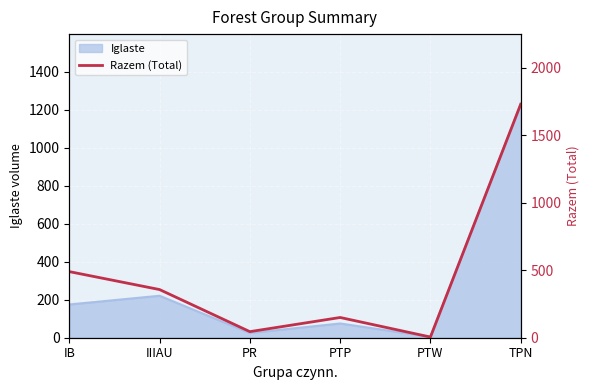

What position from the left is PTP?

4